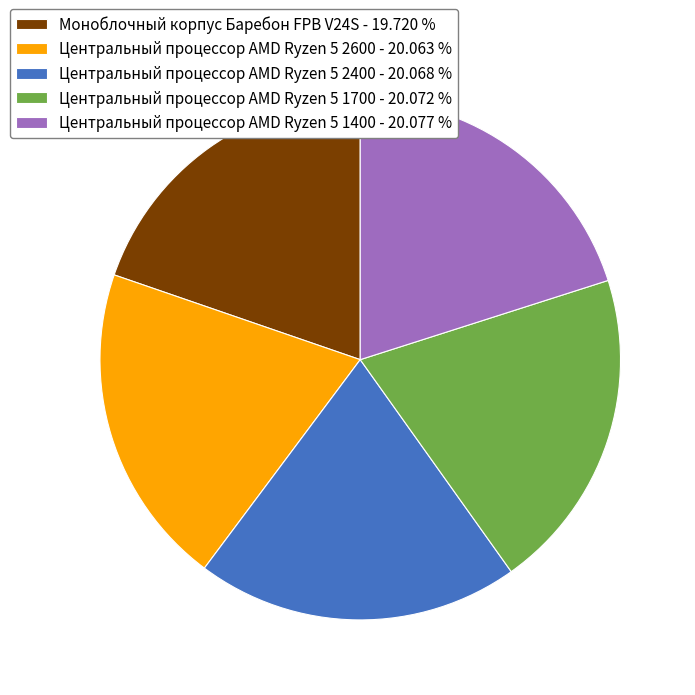

What is the ratio of the value at Центральный процессор AMD Ryzen 5 1400 - 20.077 % to the value at Моноблочный корпус Баребон FPB V24S - 19.720 %?

1.0